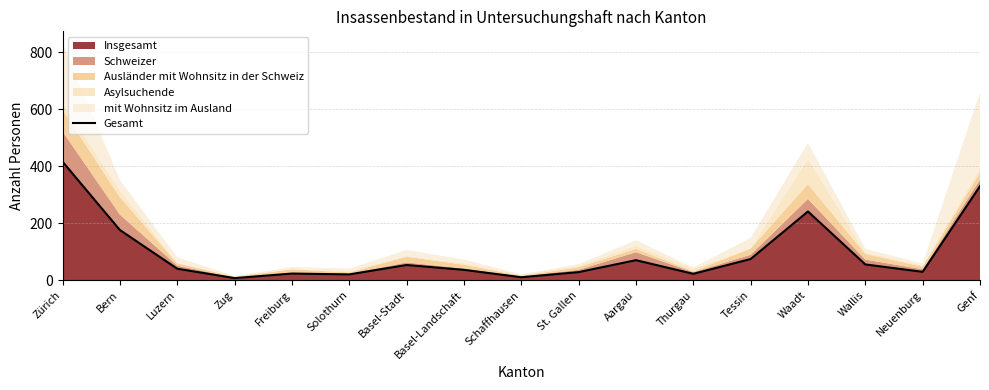

Reading right to left, list all the values displayed in this chart.

Genf=330	Neuenburg=29	Wallis=55	Waadt=241	Tessin=74	Thurgau=22	Aargau=70	St. Gallen=28	Schaffhausen=10	Basel-Landschaft=36	Basel-Stadt=53	Solothurn=20	Freiburg=23	Zug=7	Luzern=40	Bern=176	Zürich=416